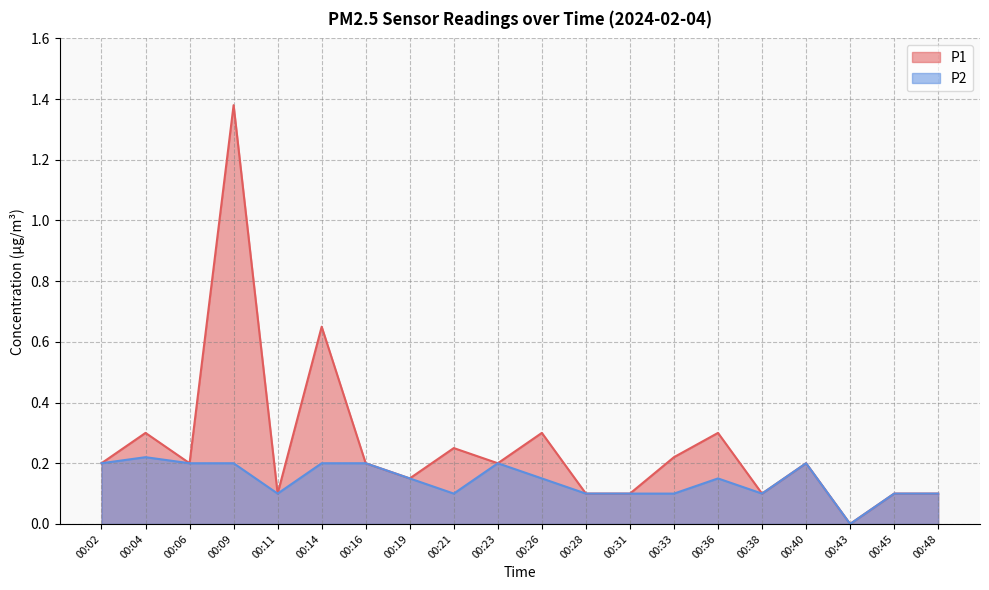

Count the number of categories in the chart.

20